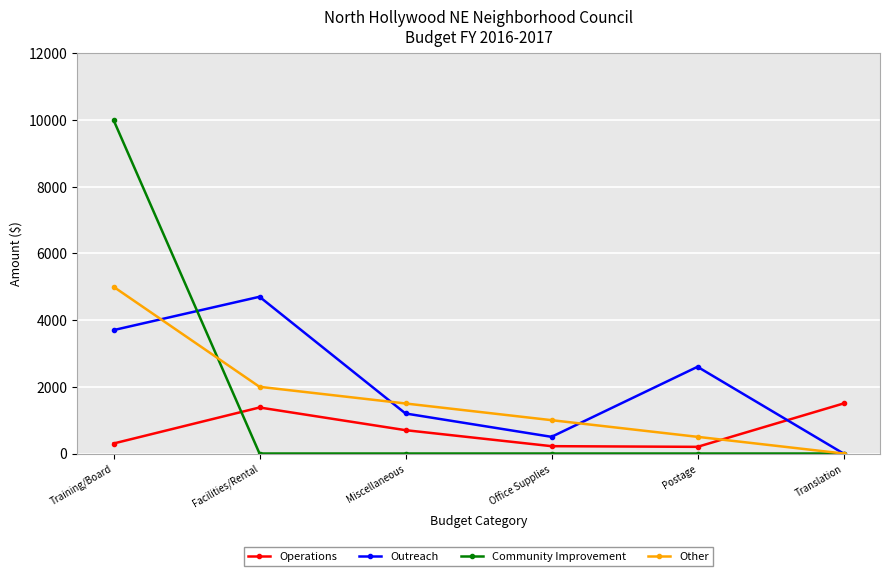

At which category is the sum across all series the highest?

Training/Board